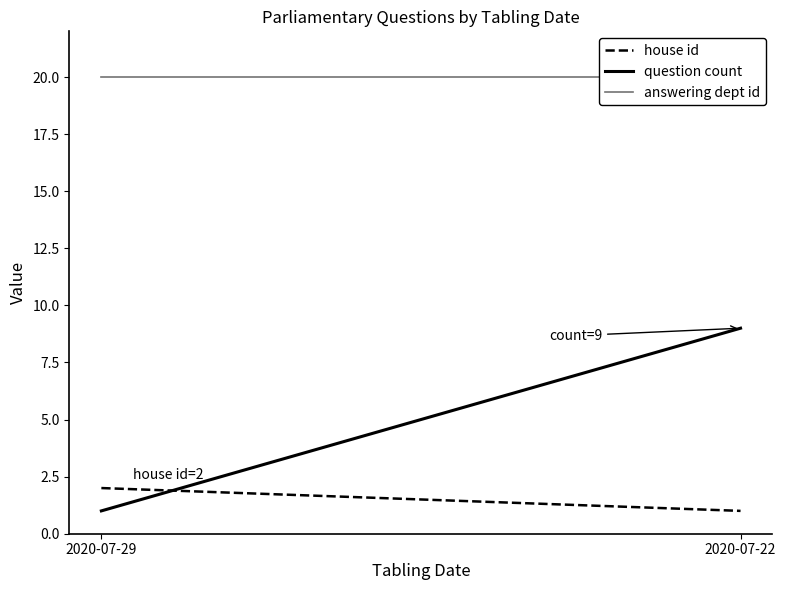

What is the difference between the maximum and minimum values in the house id series?

1